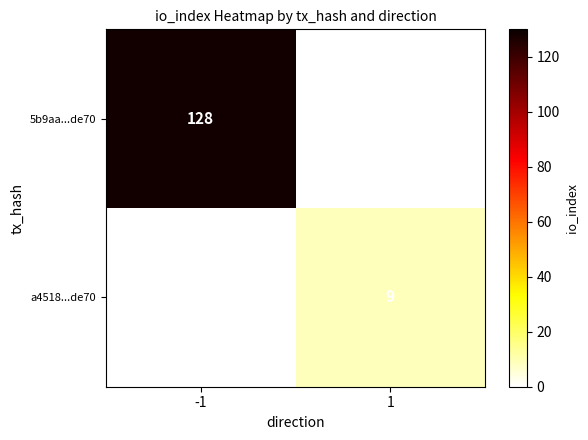

What is the maximum value shown in the chart?

128.0